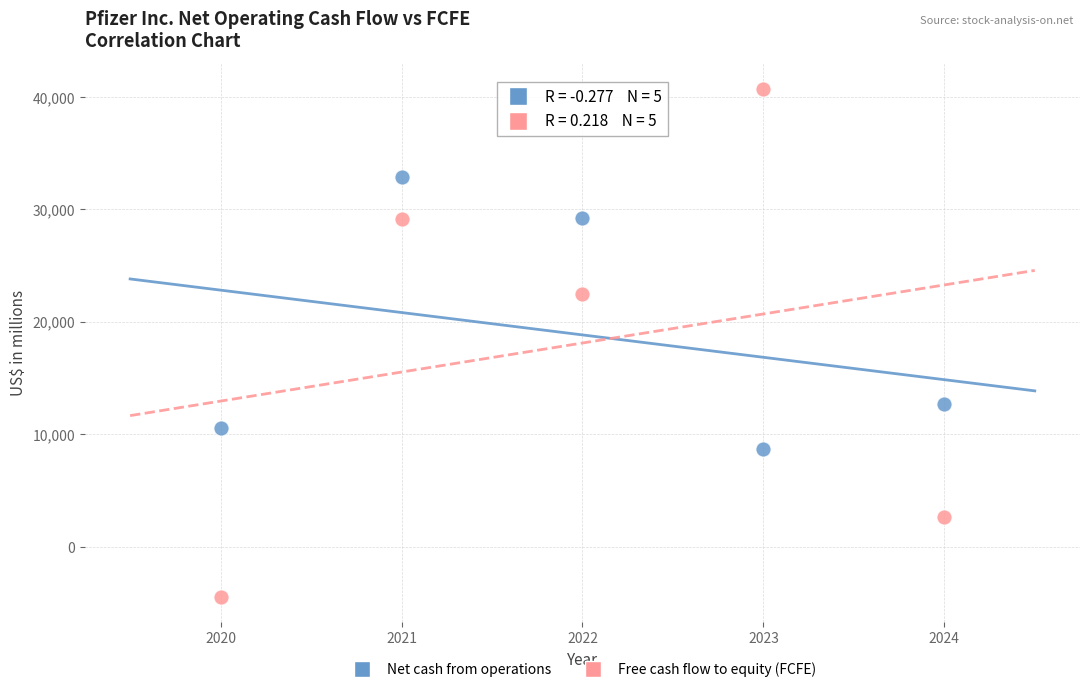

Across all data points, what is the average Y value?

18484